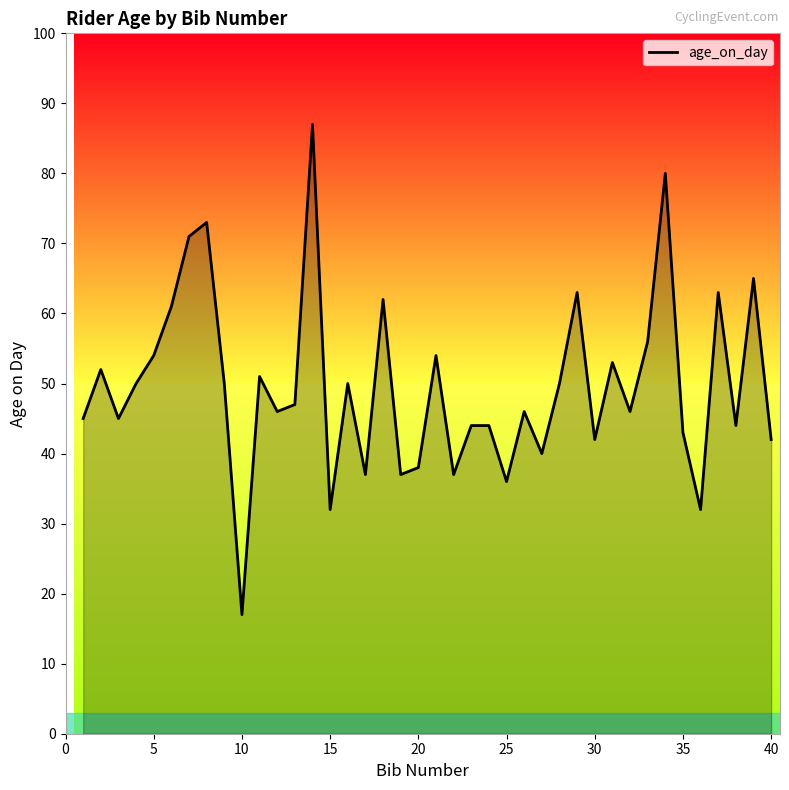

What is the sum of all values?

1985